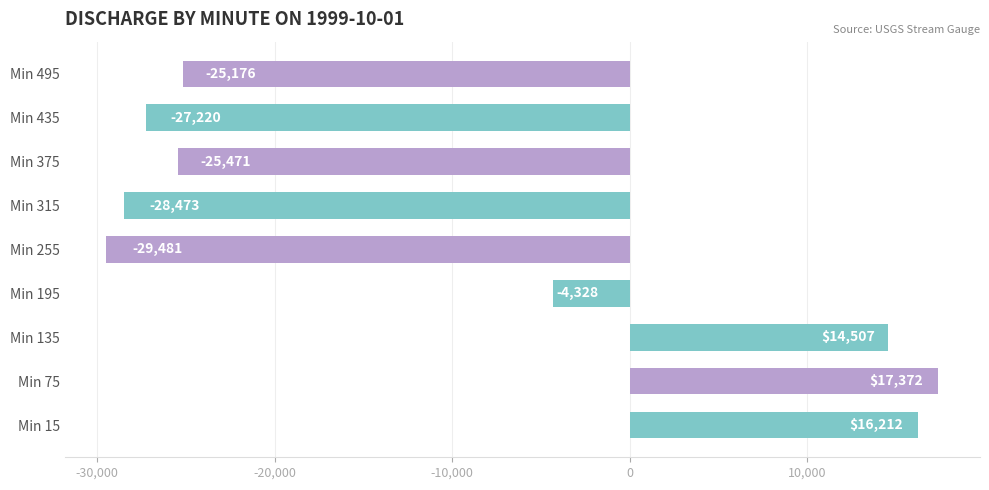

List the labels in order of value, largest first.

Min 75, Min 15, Min 135, Min 195, Min 495, Min 375, Min 435, Min 315, Min 255